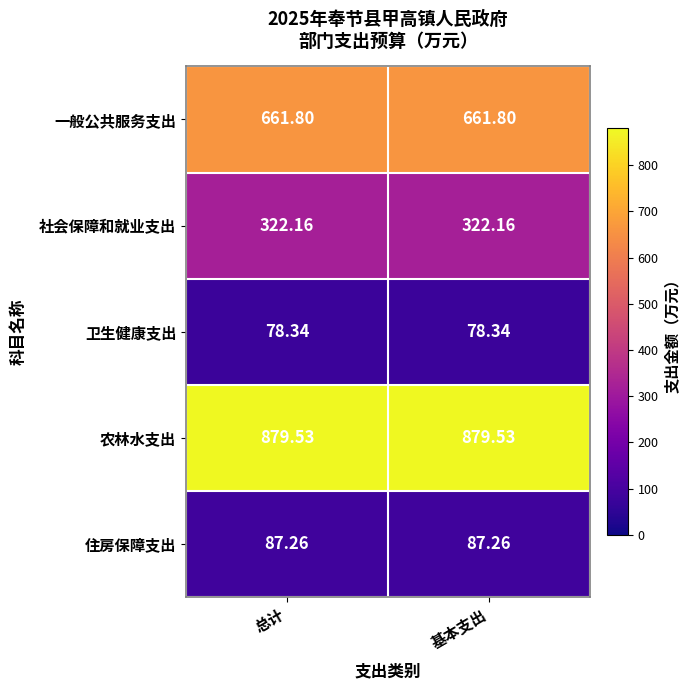

Is the value of 社会保障和就业支出 at 总计 greater than the value of 一般公共服务支出 at 基本支出?

No